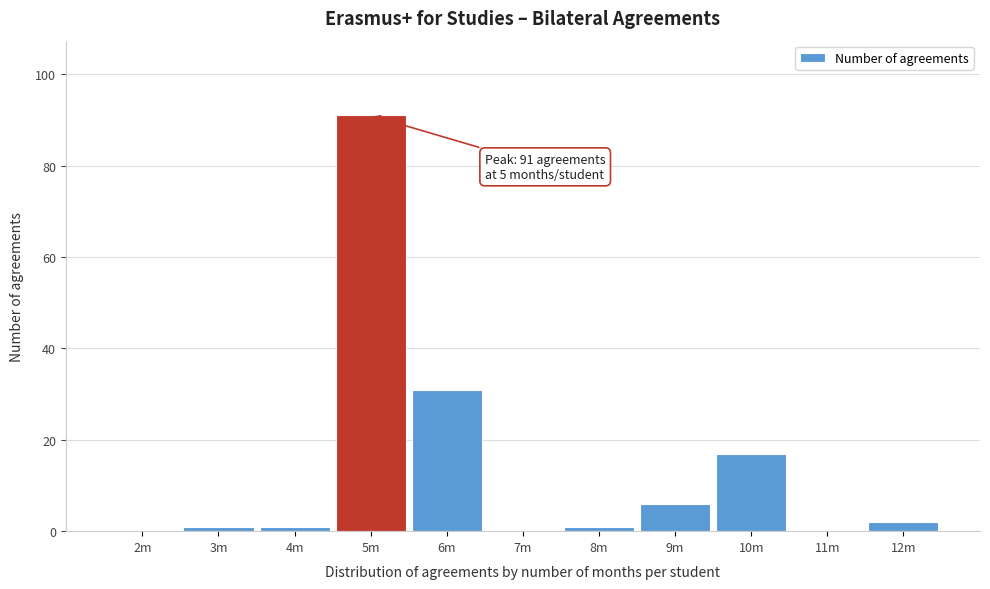

Reading left to right, what are all the values shown in this chart?

2m=0	3m=1	4m=1	5m=91	6m=31	7m=0	8m=1	9m=6	10m=17	11m=0	12m=2